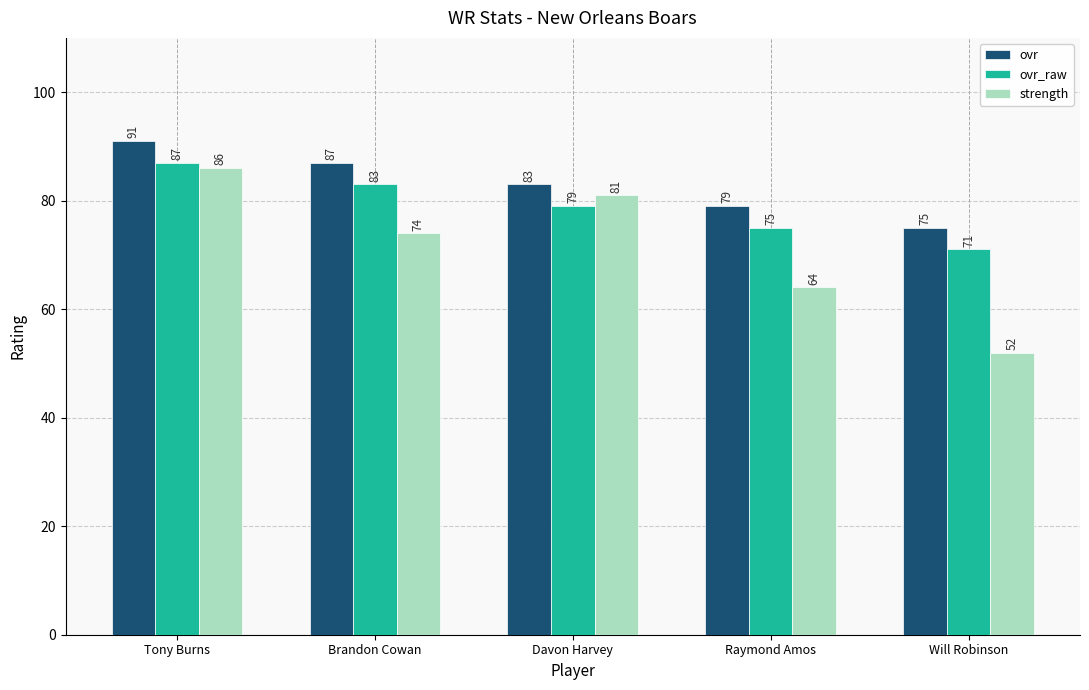

Count the number of data series in this chart.

3